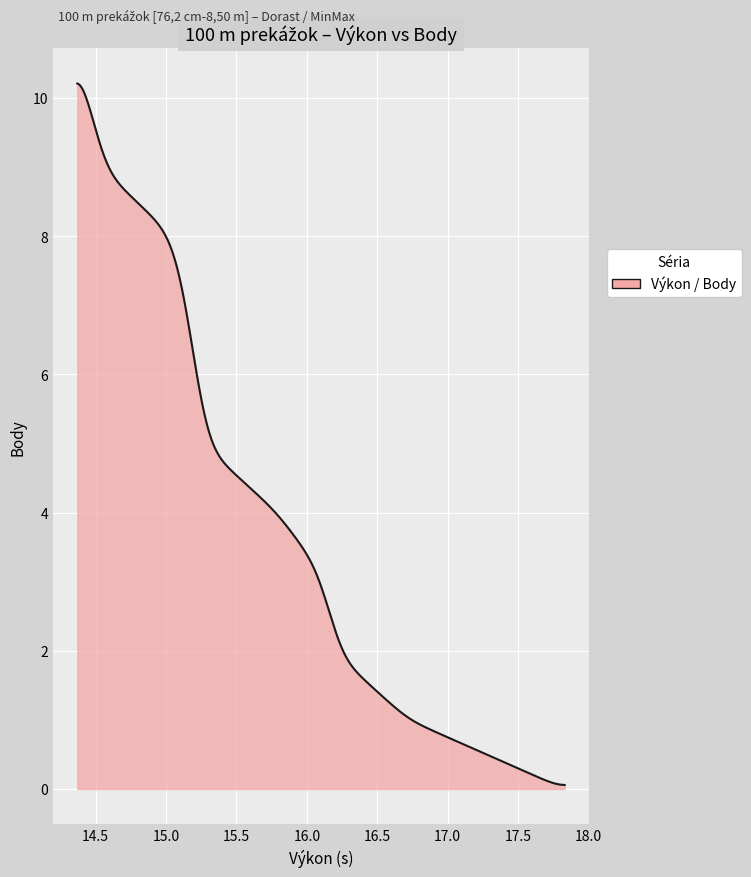

What is the maximum value shown in the chart?

10.2